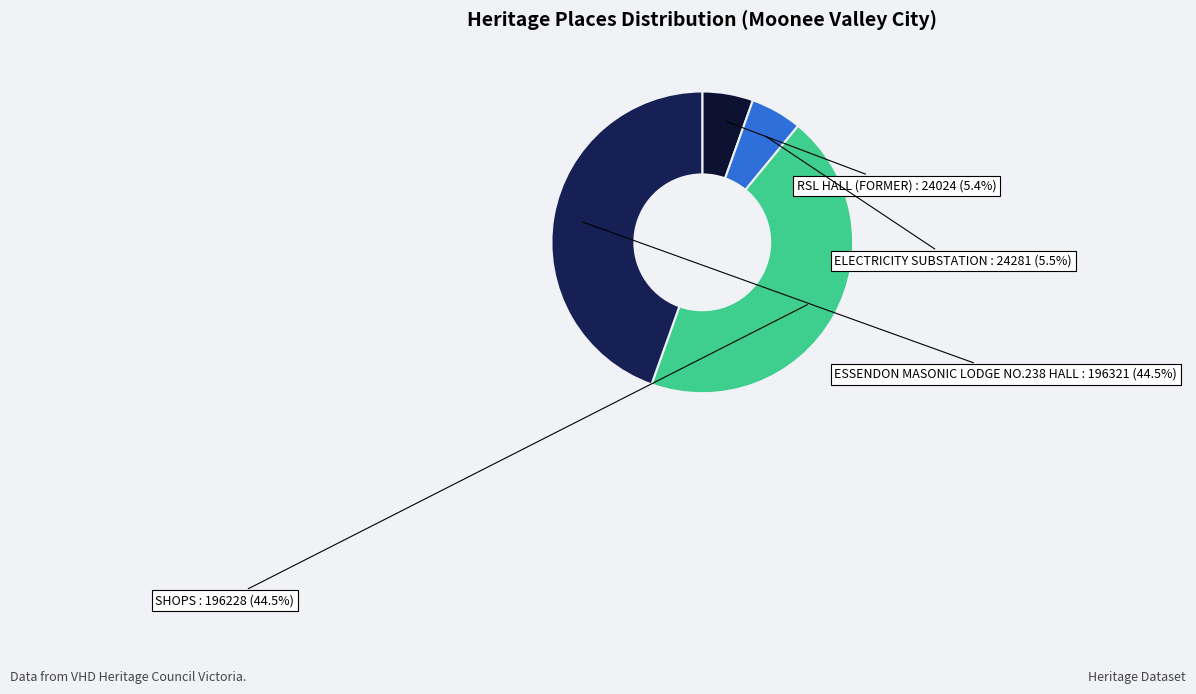

To the nearest percent, what portion does RSL HALL (FORMER) represent?

5%